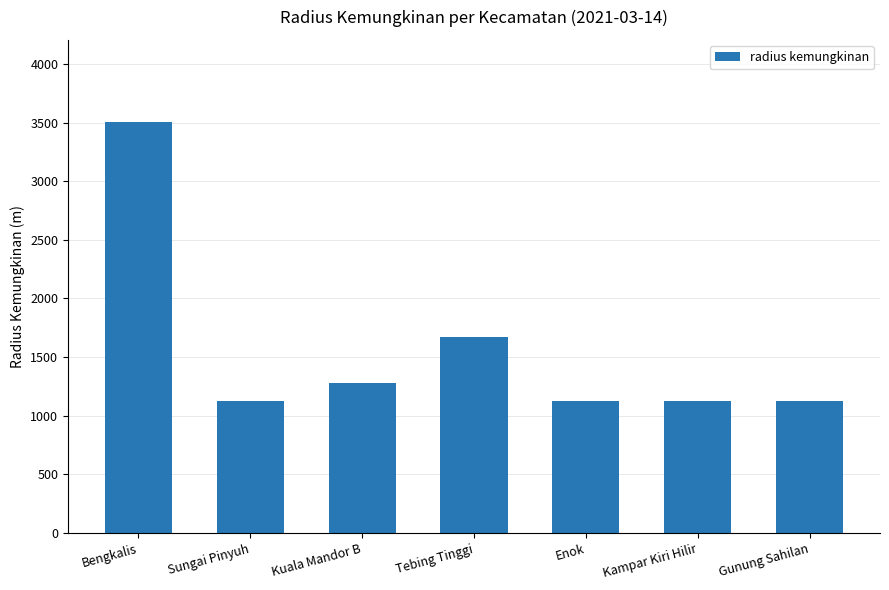

What is the label of the 1st bar from the right?

Gunung Sahilan